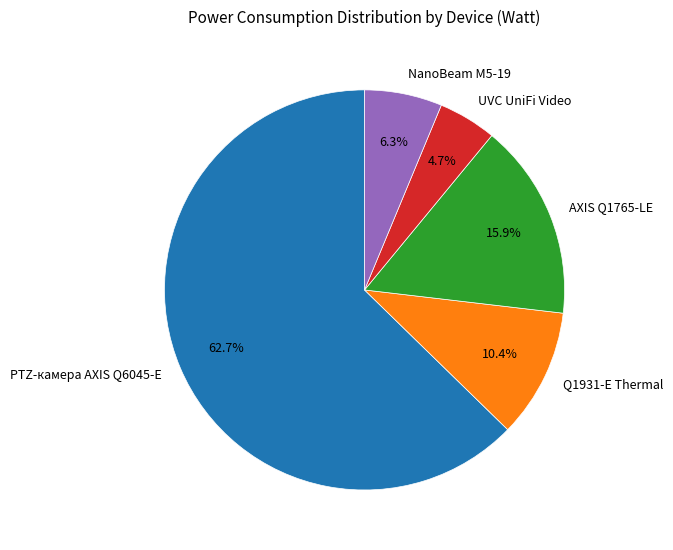

Rank the categories by value from lowest to highest.

UVC UniFi Video, NanoBeam M5-19, Q1931-E Thermal, AXIS Q1765-LE, PTZ-камера AXIS Q6045-E